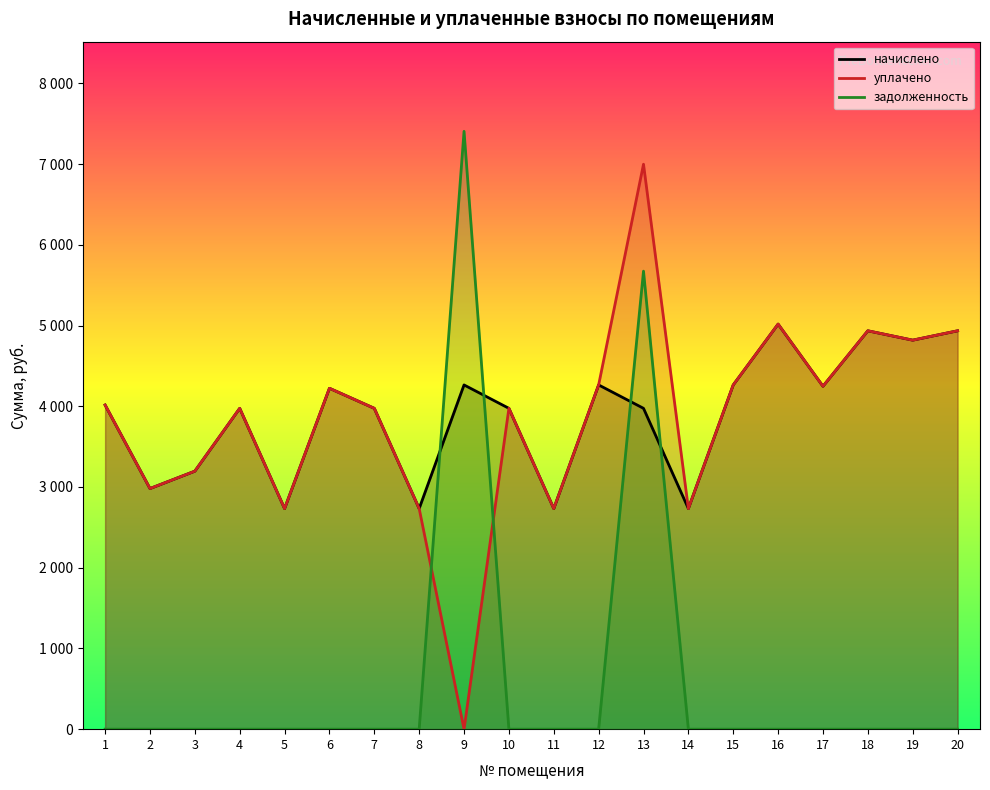

True or false: задолженность has a value of 4659.6 at 19.

False